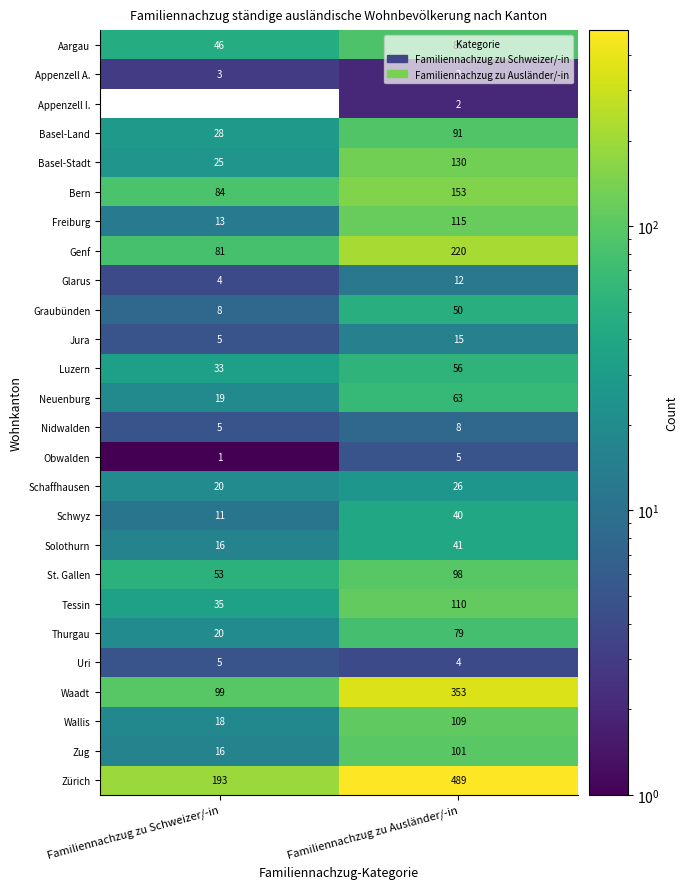

True or false: Aargau has a value of 86 at Familiennachzug zu Ausländer/-in.

True